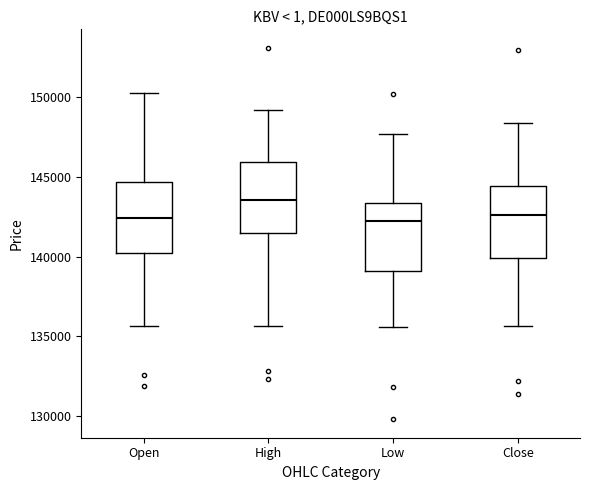

Where does the upper whisker of the box for Open end on the y-axis? The values are not printed on the chart, so give them approximately, as read against the axis.

150000